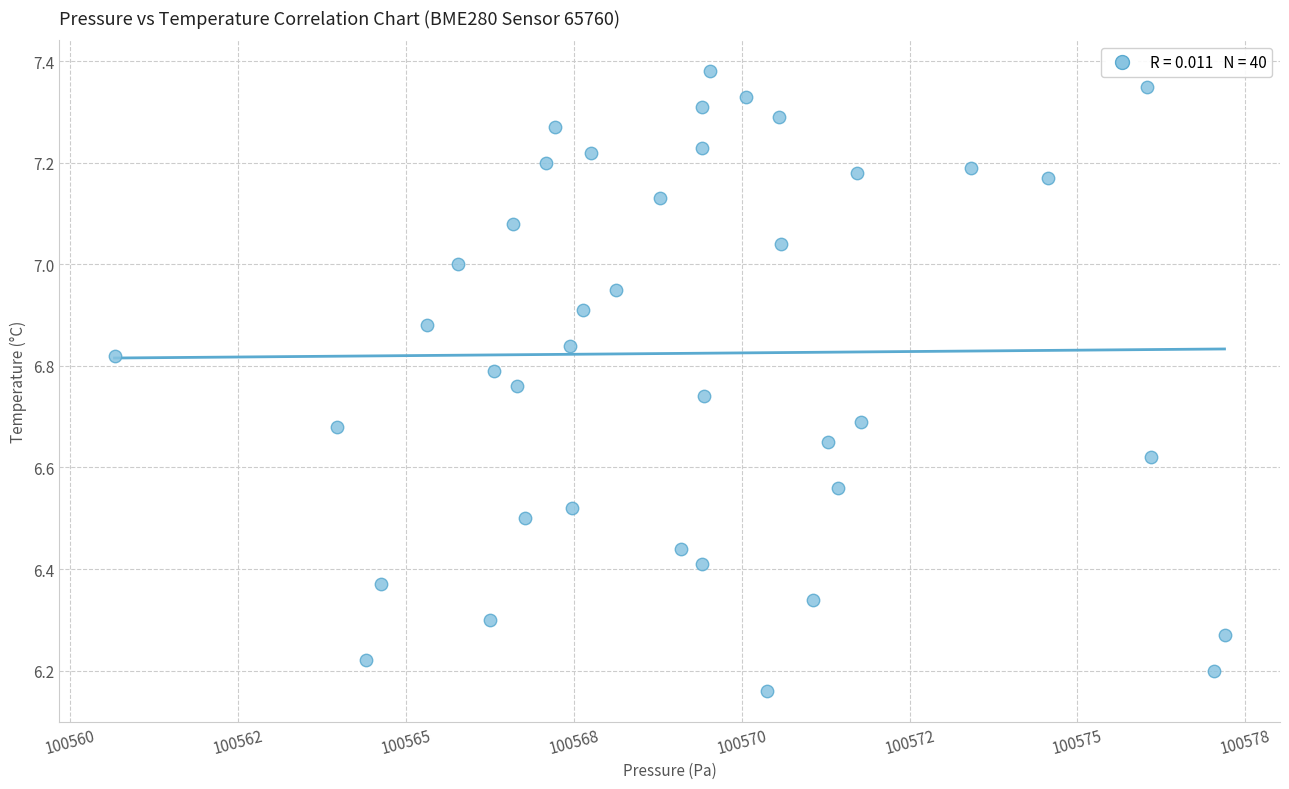

What is the range of Y values (max minus min)?

1.2